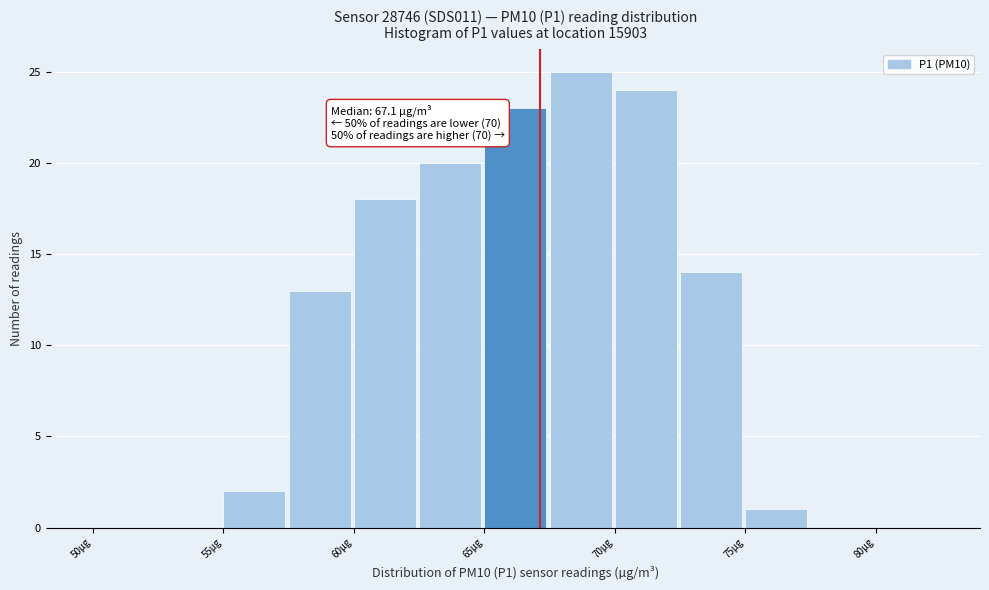

Which range on the x-axis has the tallest bar?

67.5 to 70.0